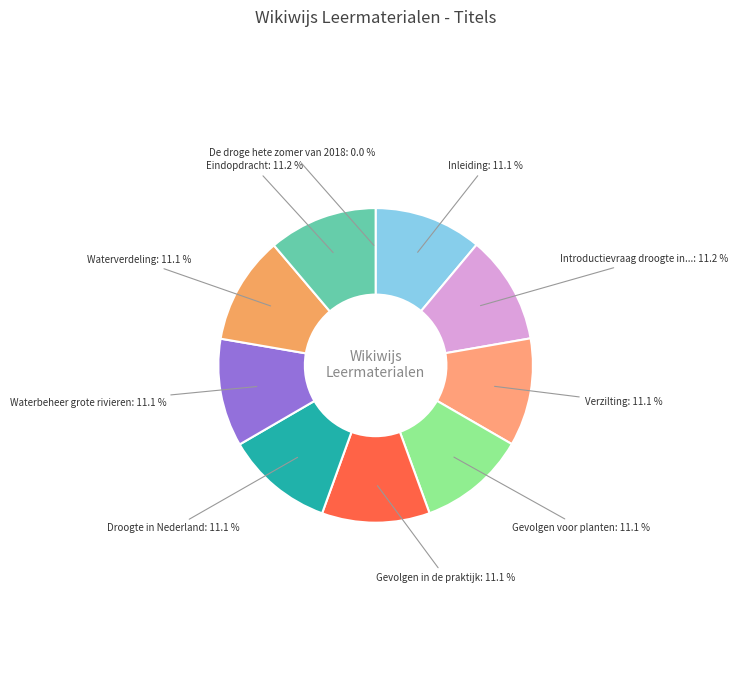

The Waterbeheer grote rivieren slice represents 11% of the pie. True or false?

True